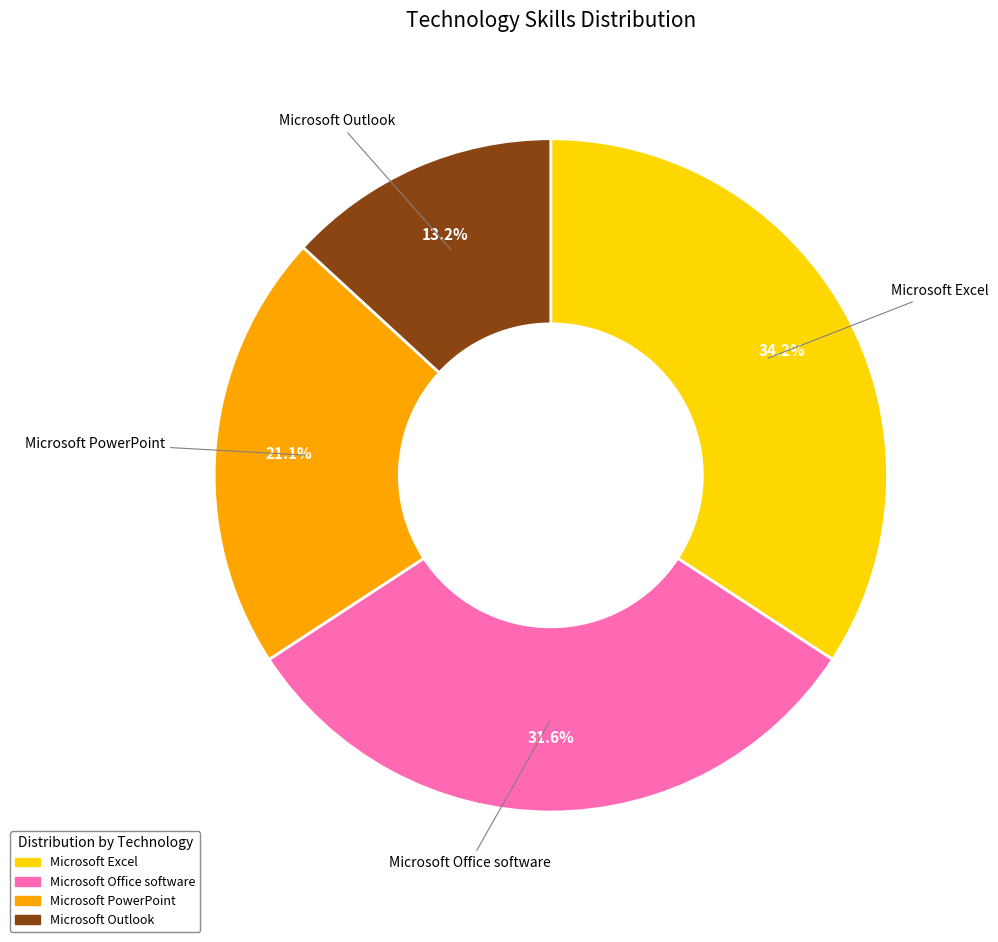

How many segments does this pie chart have?

4